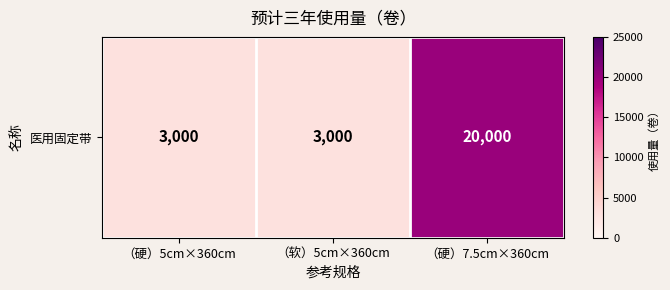

List the labels in order of value, largest first.

（硬）7.5cm×360cm, （硬）5cm×360cm, （软）5cm×360cm